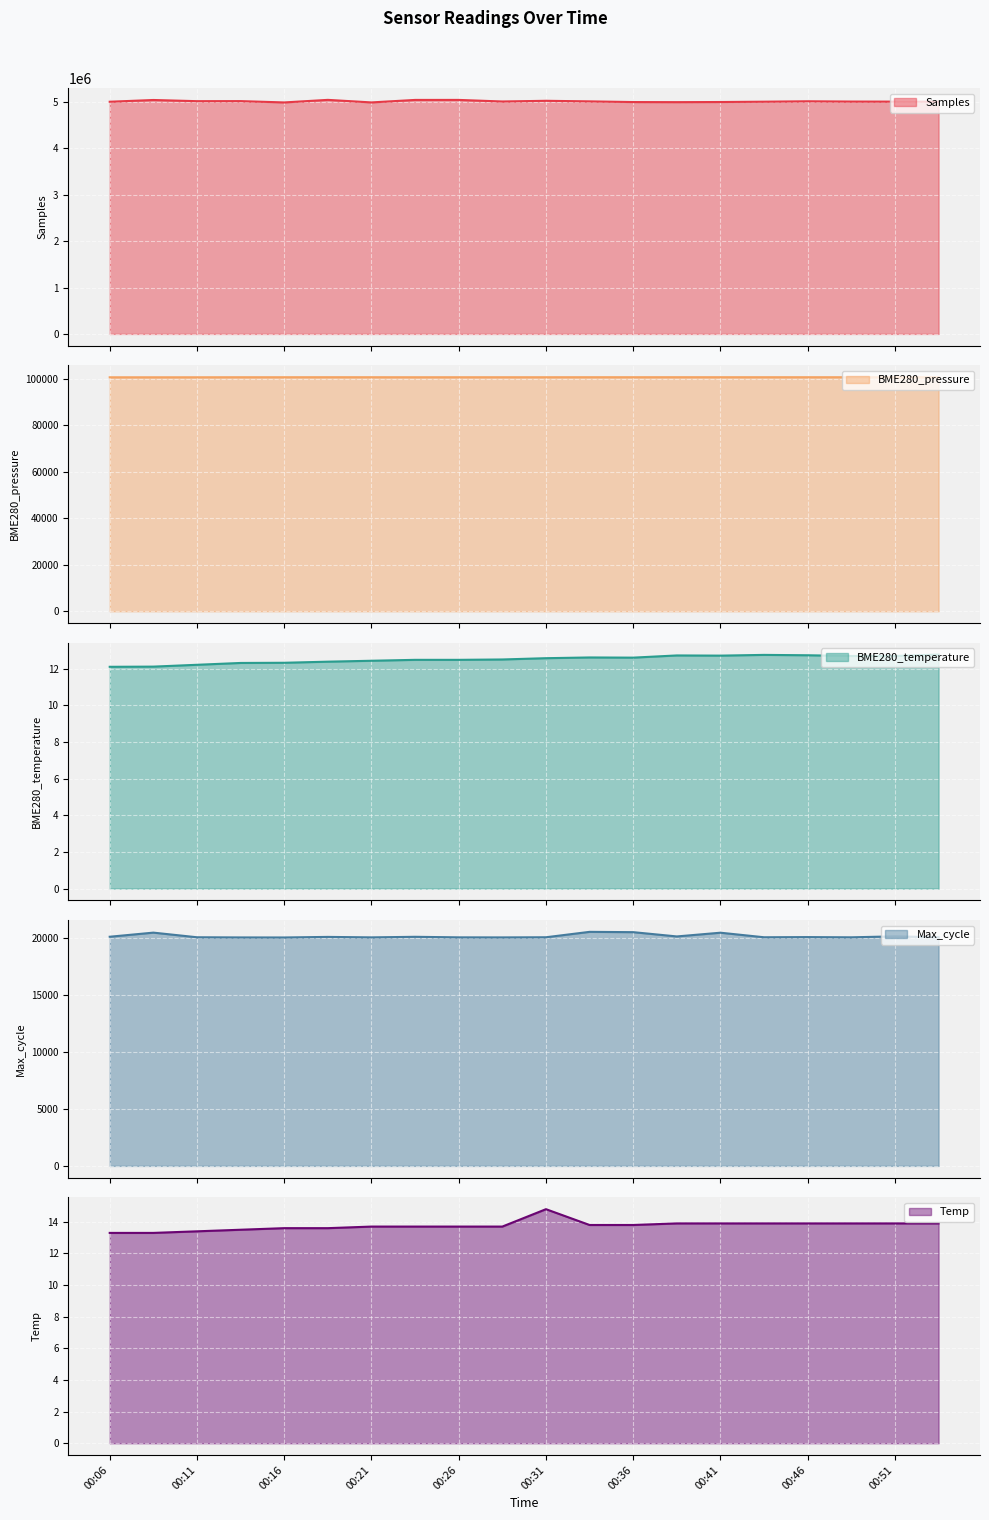

Is it true that BME280_temperature equals 20.0 at 00:06?

False